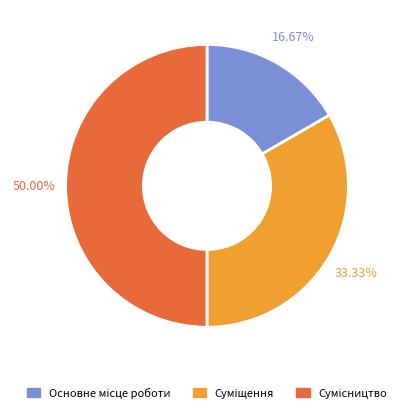

Rank the categories by value from lowest to highest.

Основне місце роботи, Суміщення, Сумісництво